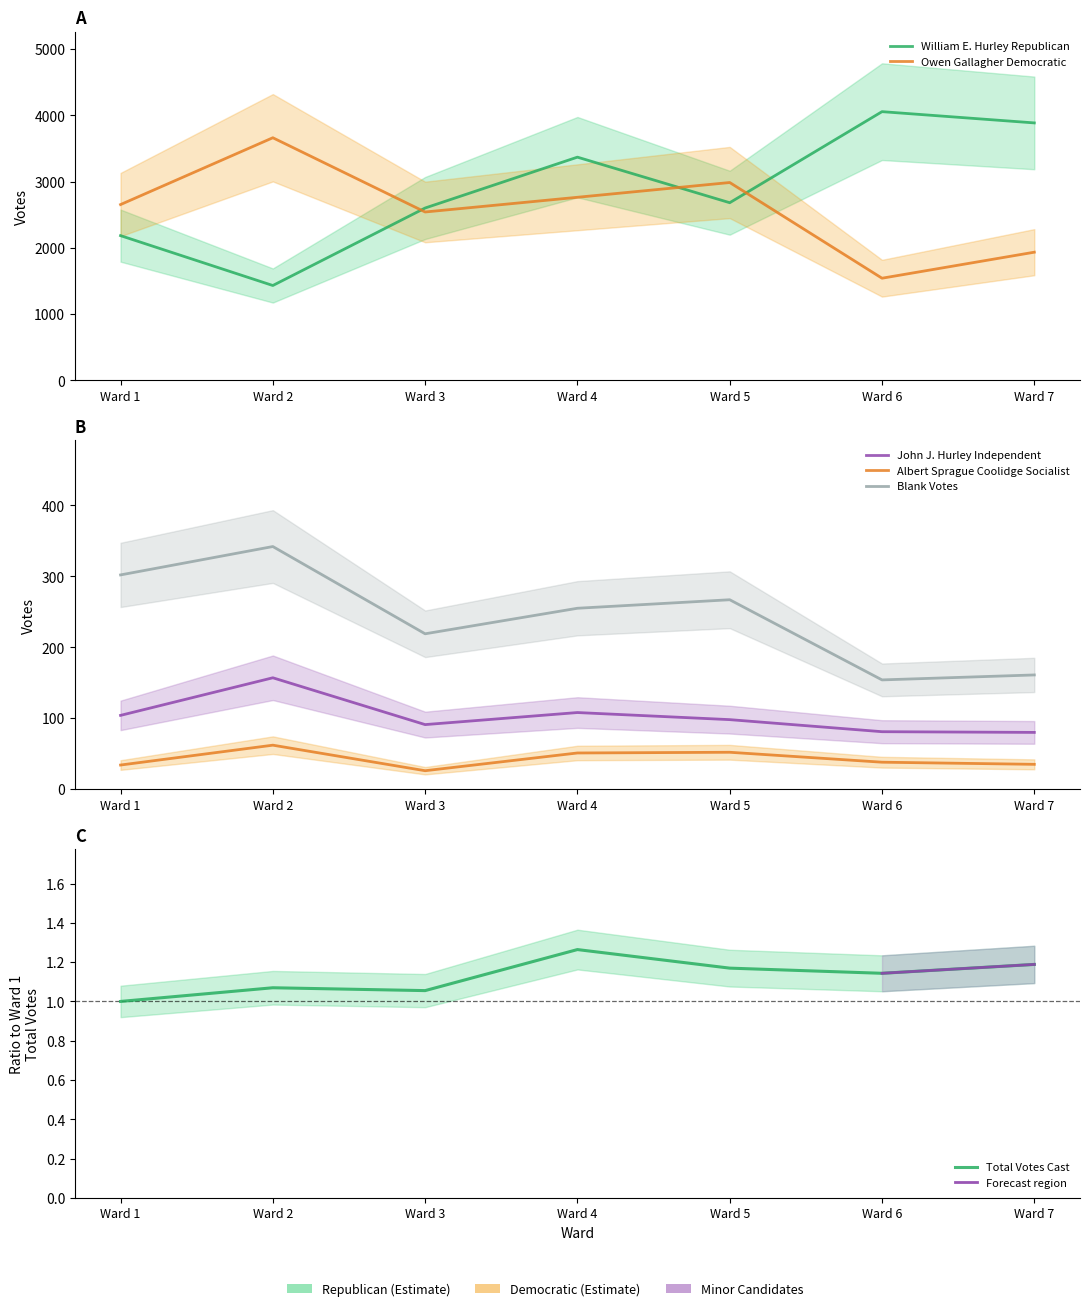

What is the value of the William E. Hurley Republican point at the 3rd from the left?

2602.0